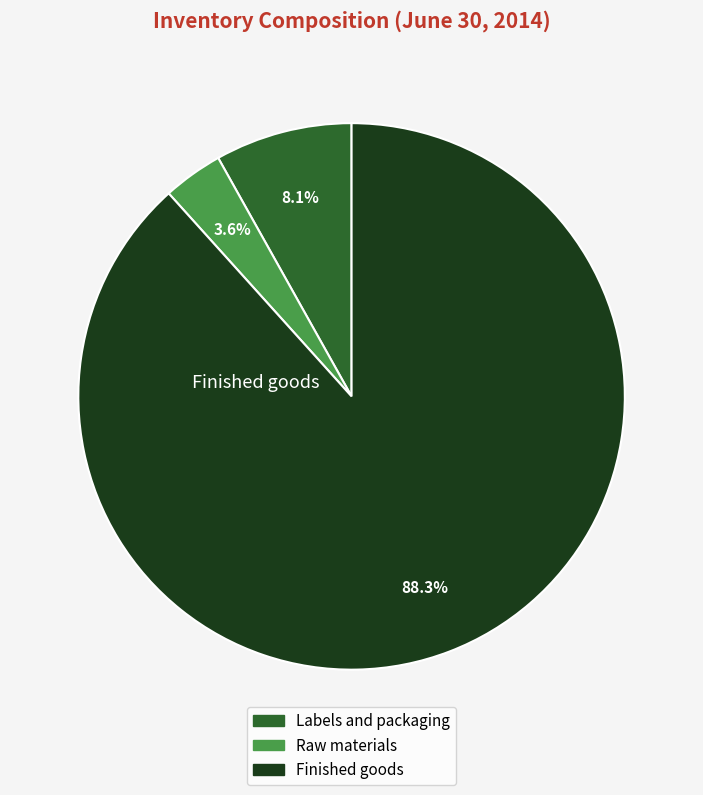

What is the ratio of the value at Raw materials to the value at Labels and packaging?

0.4